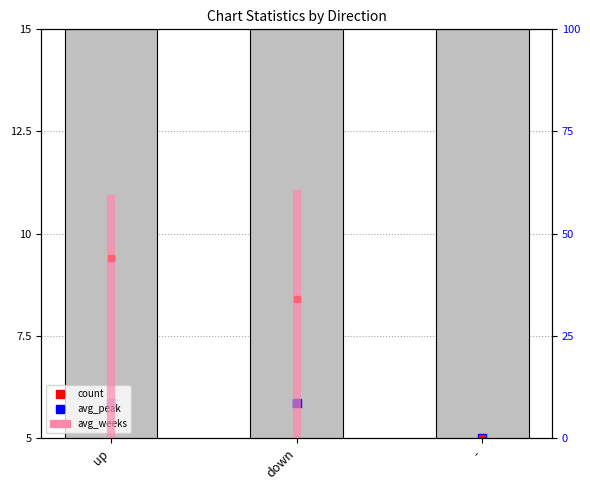

The chart shows a value of -25.9 at up. True or false?

False